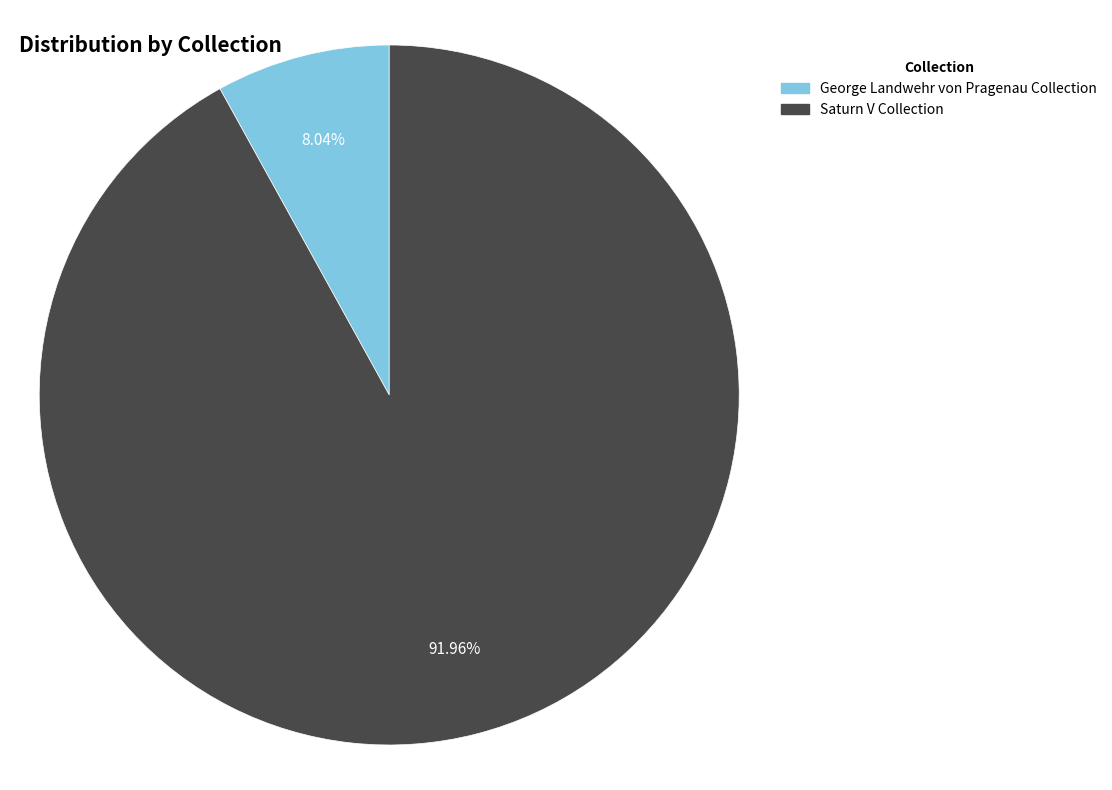

Rank the categories by value from lowest to highest.

George Landwehr von Pragenau Collection, Saturn V Collection